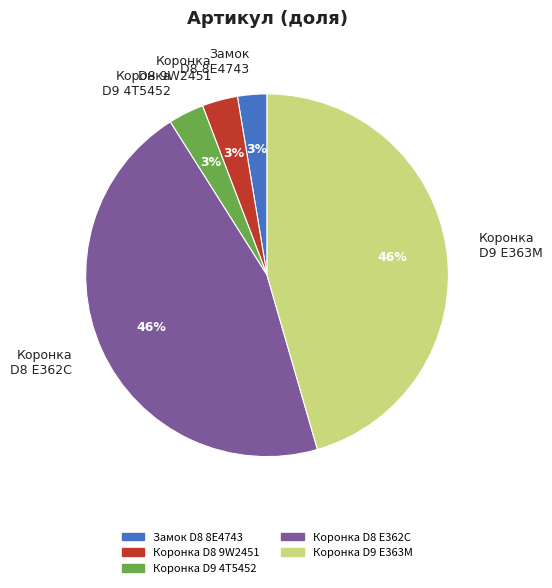

How many segments does this pie chart have?

5